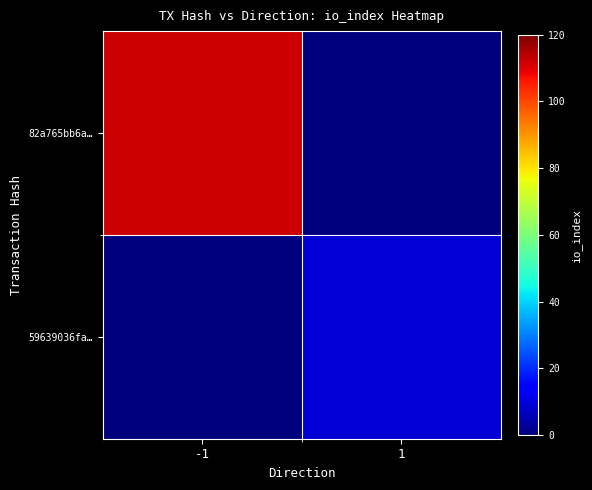

Reading left to right, extract all data points from this chart.

82a765bb6a…: -1=112	1=0
59639036fa…: -1=0	1=9